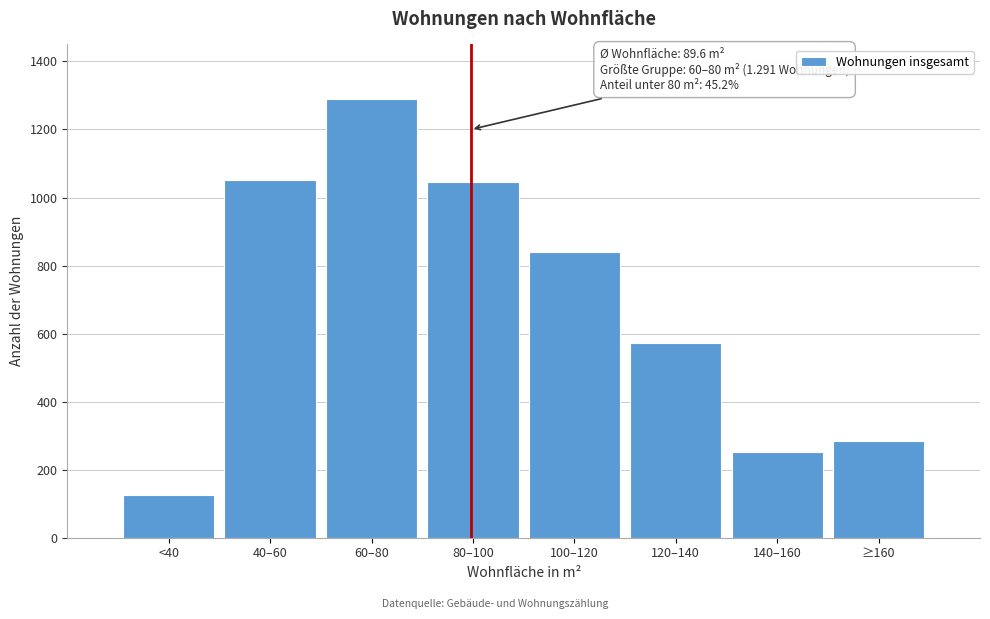

What is the change in value from 140–160 to ≥160?

+30